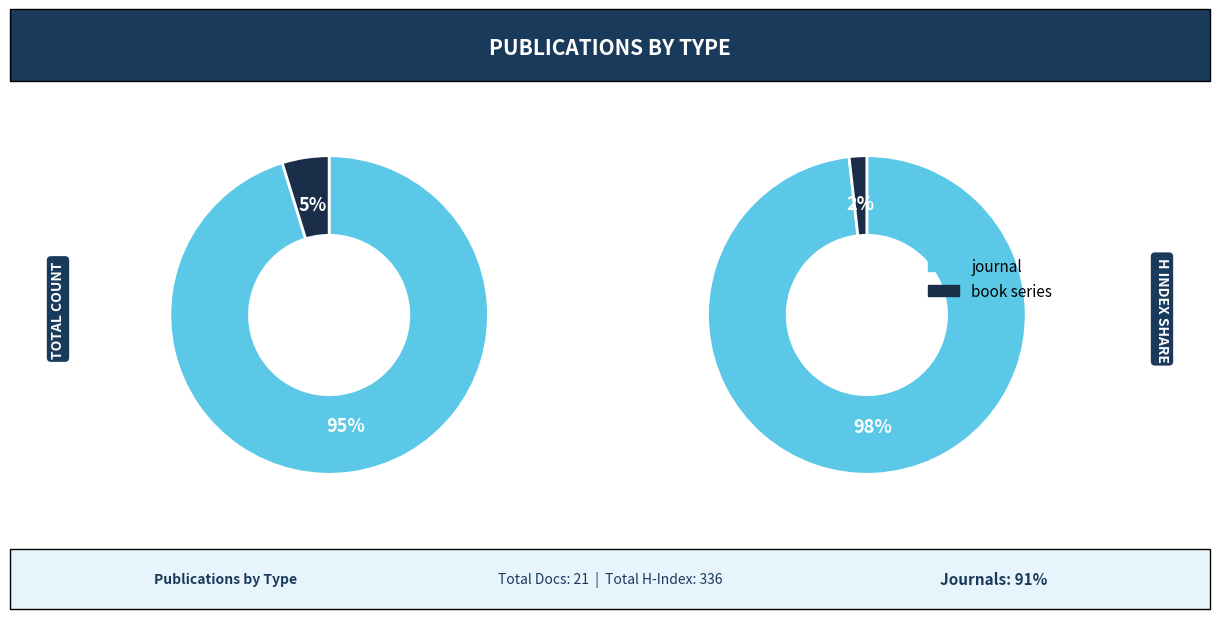

Which has a higher value, book series or journal?

journal